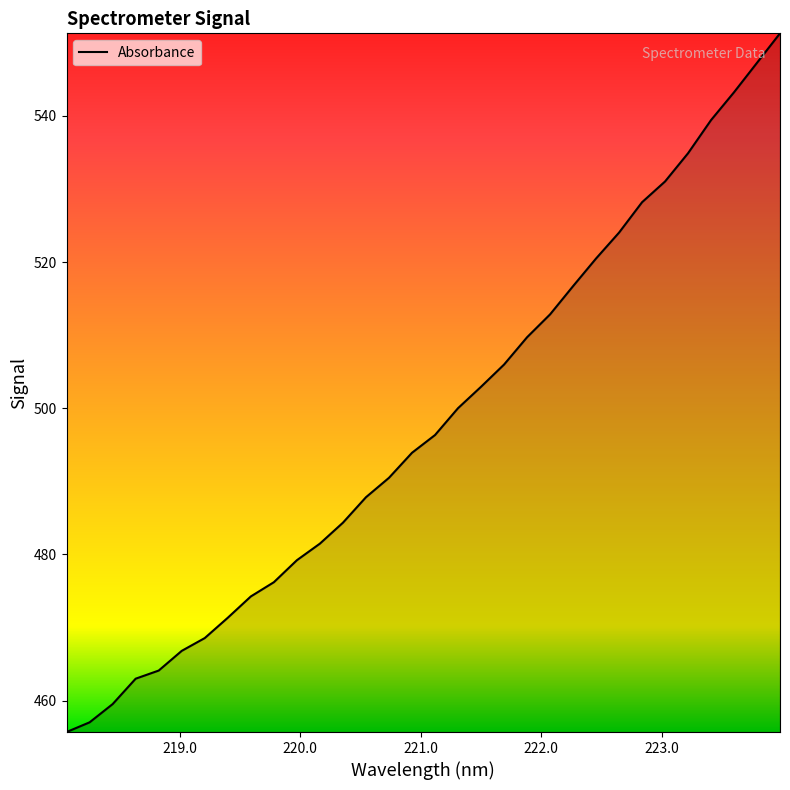

What is the greatest value displayed?

551.3